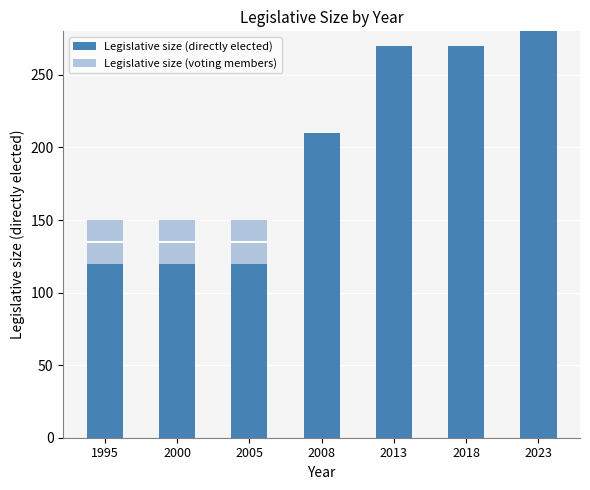

Which has a higher value, 2008 or 2018?

2018